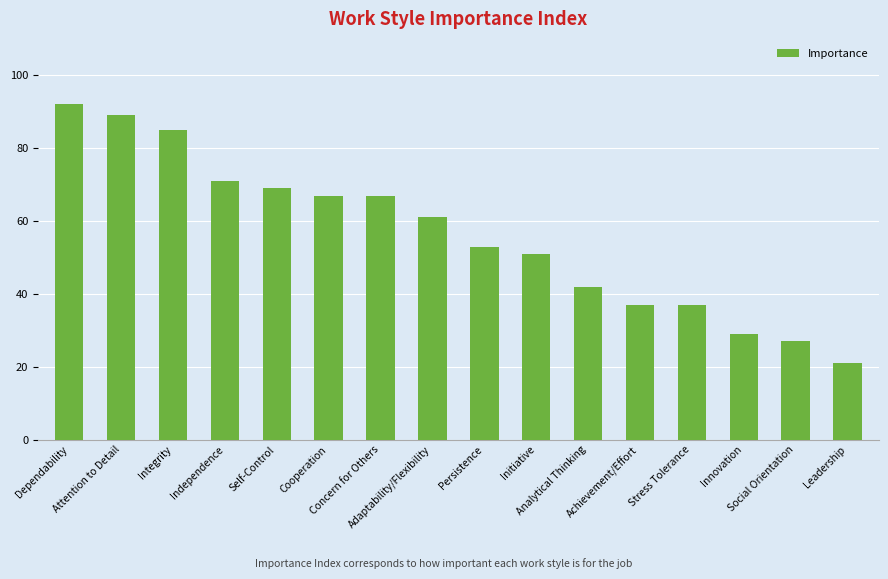

What is the difference between the maximum and minimum values?

71